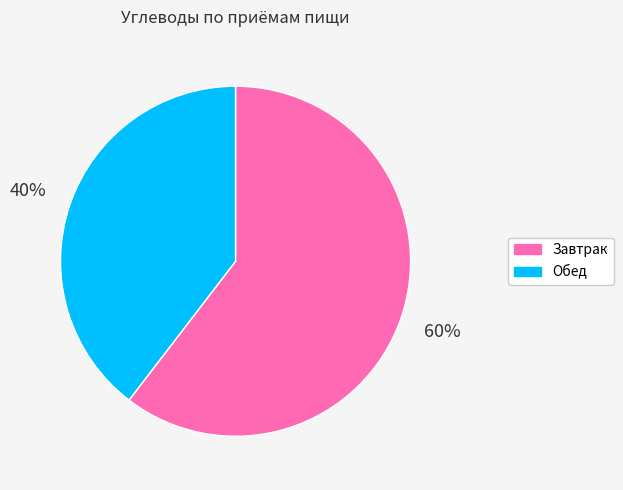

Which slice is the largest?

Завтрак